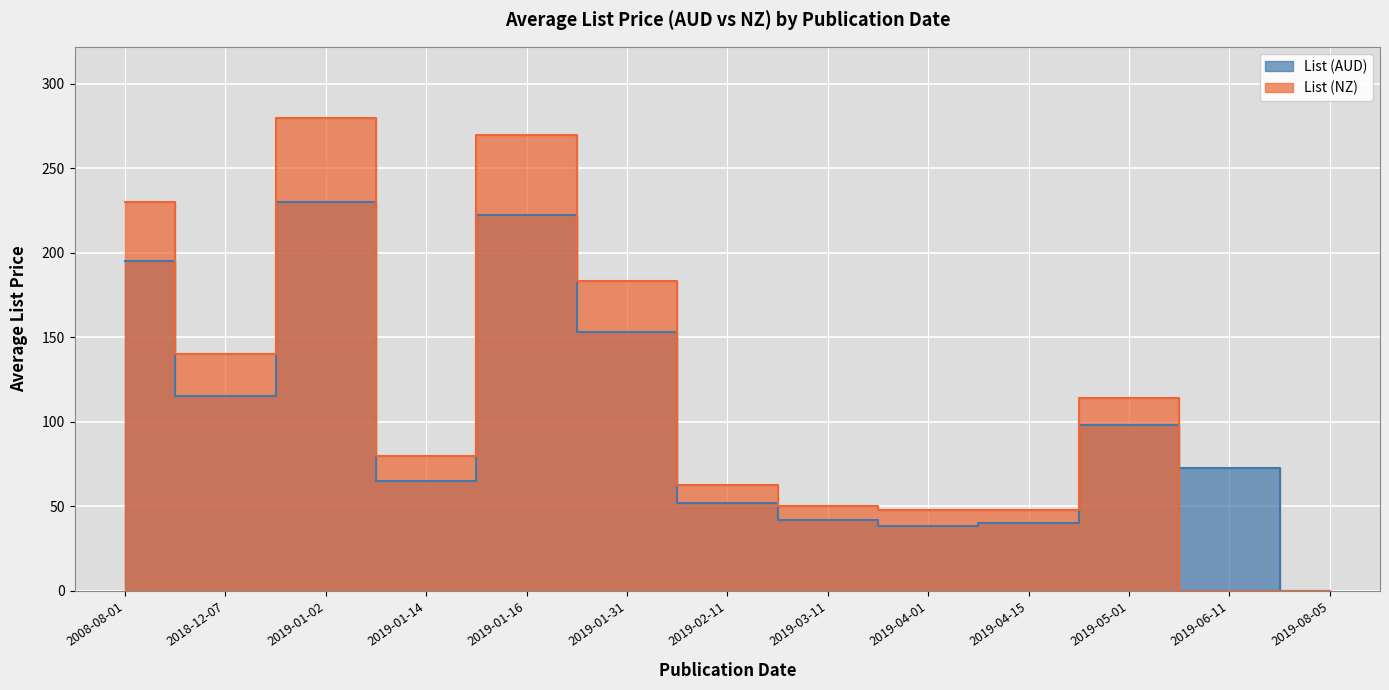

At which category does List (AUD) reach its first local valley?

2018-12-07